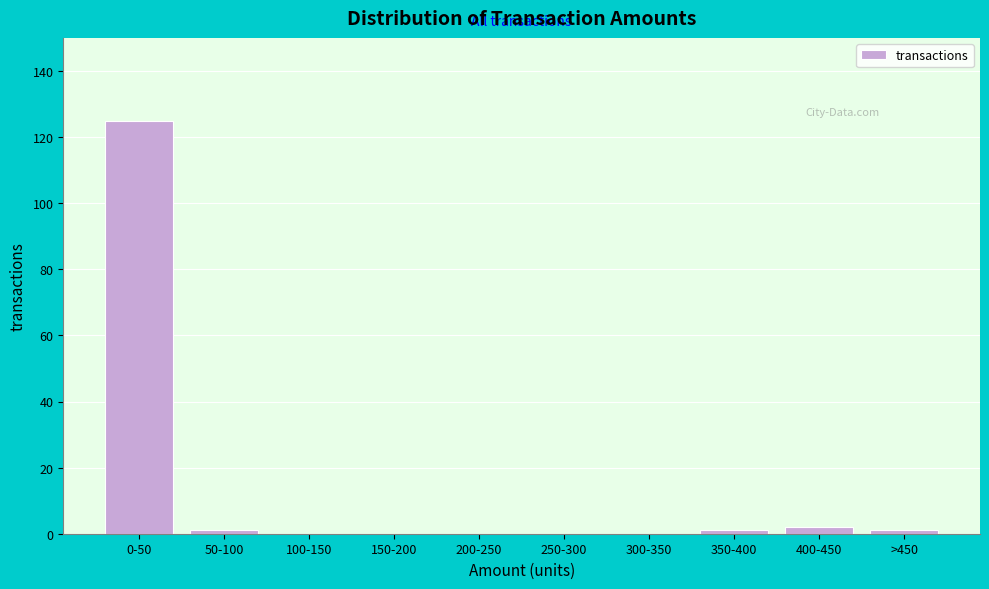

Reading right to left, what are all the values shown in this chart?

>450=1	400-450=2	350-400=1	300-350=0	250-300=0	200-250=0	150-200=0	100-150=0	50-100=1	0-50=125